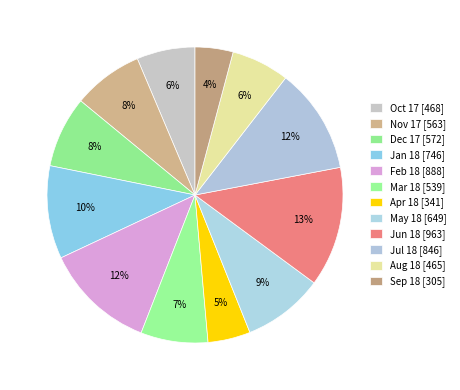

How many segments does this pie chart have?

12